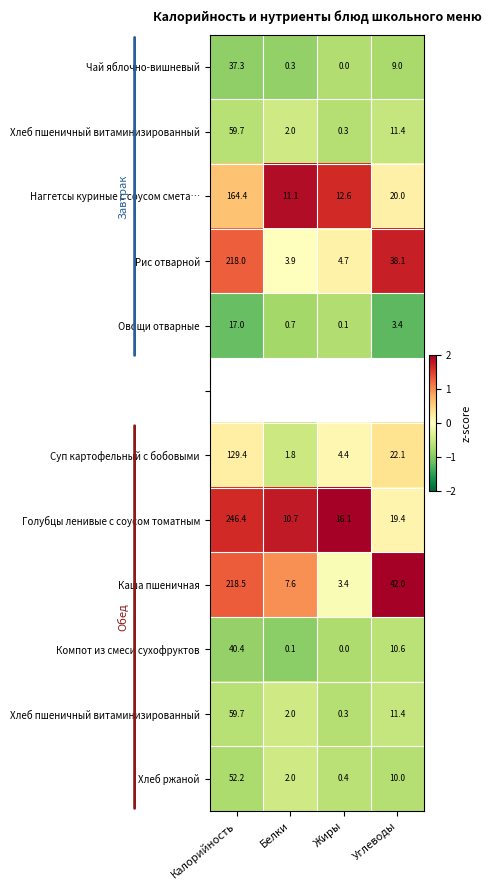

Between Белки and Углеводы, which is larger?

Углеводы